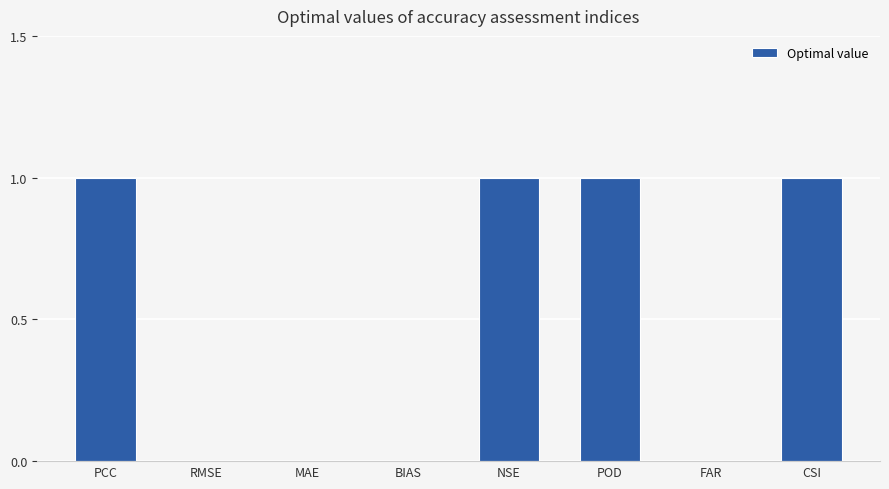

The chart shows a value of 0 at FAR. True or false?

True